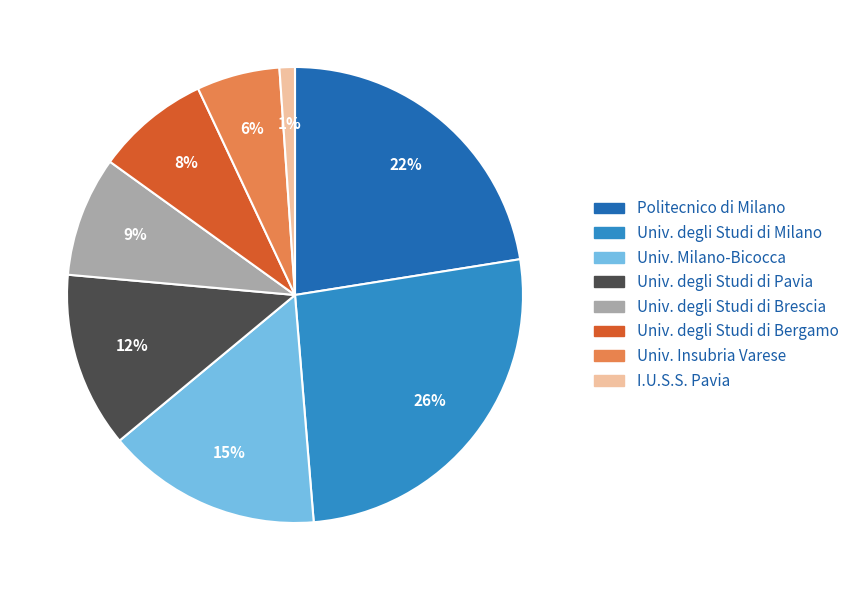

Is there any slice that represents more than half of the pie?

No